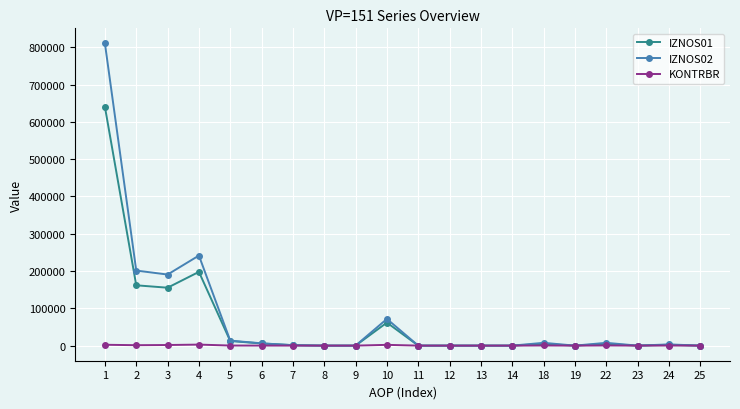

Rank the series by their maximum value, from lowest to highest.

KONTRBR, IZNOS01, IZNOS02